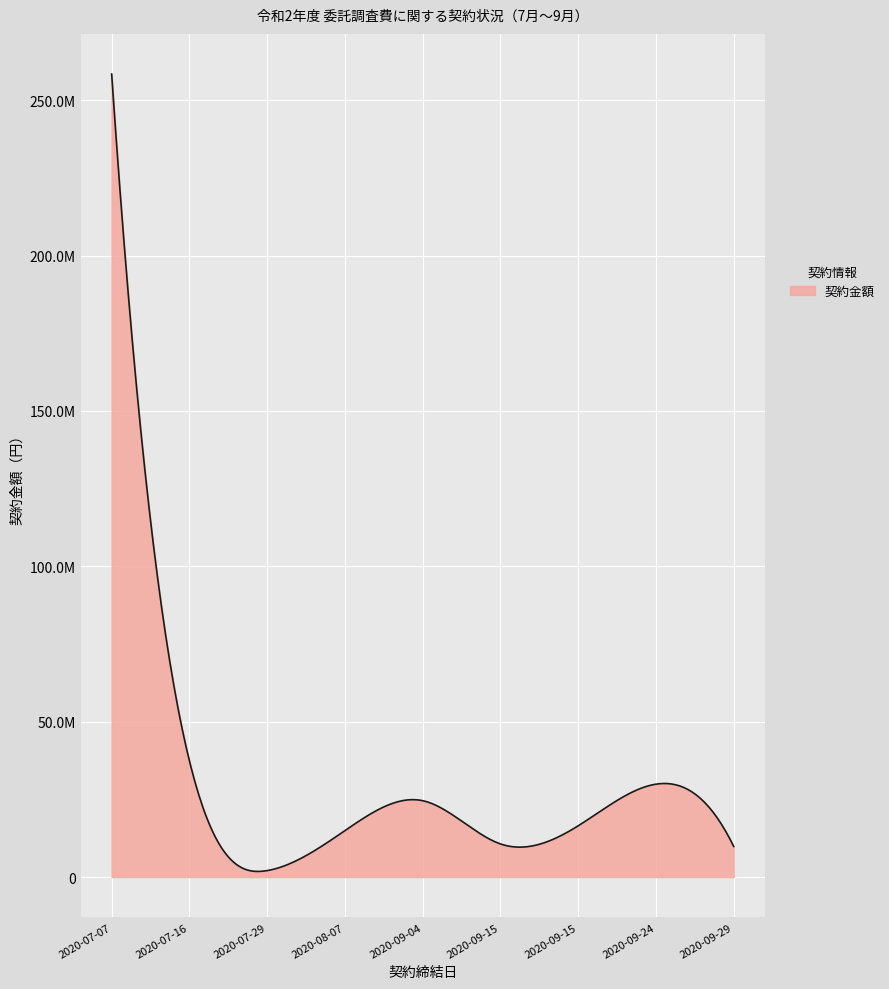

Reading left to right, extract all data points from this chart.

258430557	37400000	2086170	14946339	24592700	10668631	16500000	29901300	9849884